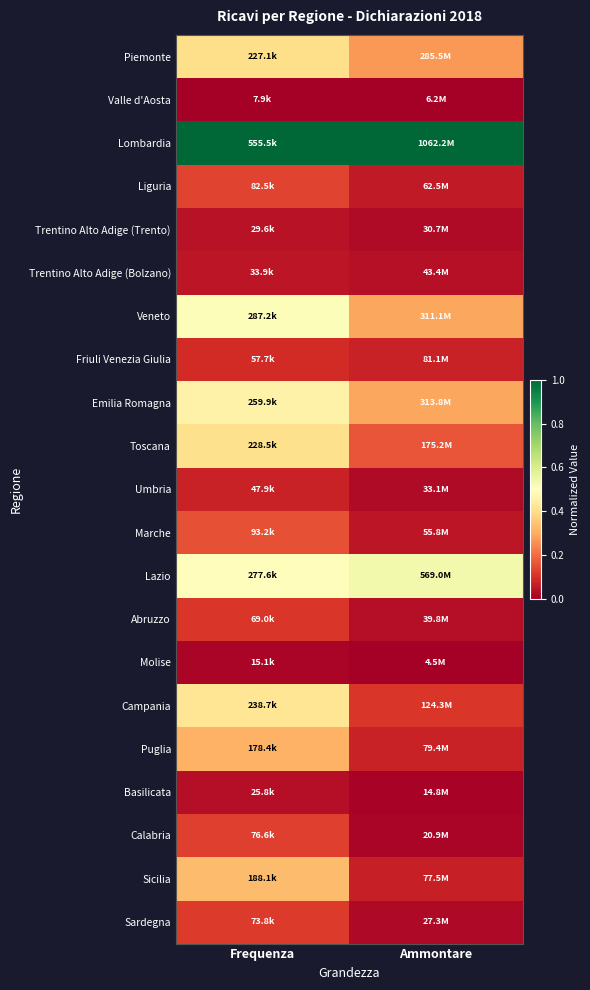

At Frequenza, list the series in order from largest to smallest.

Lombardia, Veneto, Lazio, Emilia Romagna, Campania, Toscana, Piemonte, Sicilia, Puglia, Marche, Liguria, Calabria, Sardegna, Abruzzo, Friuli Venezia Giulia, Umbria, Trentino Alto Adige (Bolzano), Trentino Alto Adige (Trento), Basilicata, Molise, Valle d'Aosta